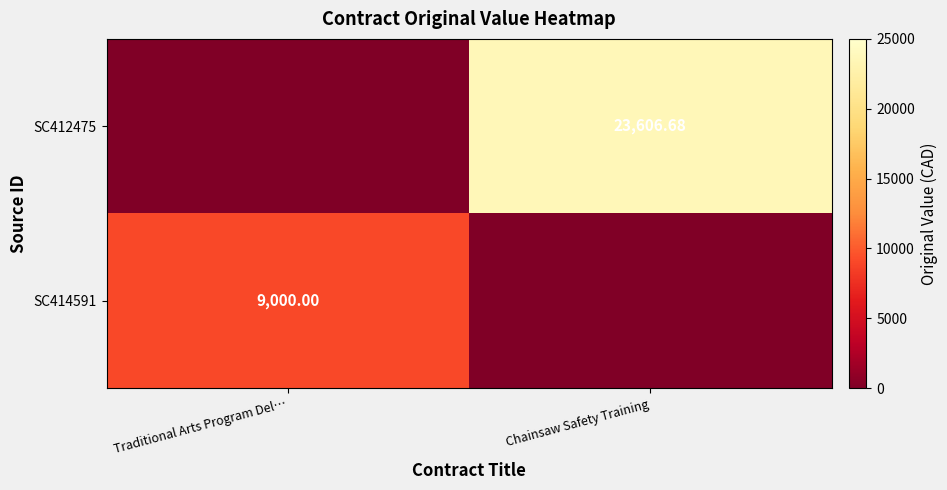

List the series in order of their overall mean, lowest first.

SC414591, SC412475